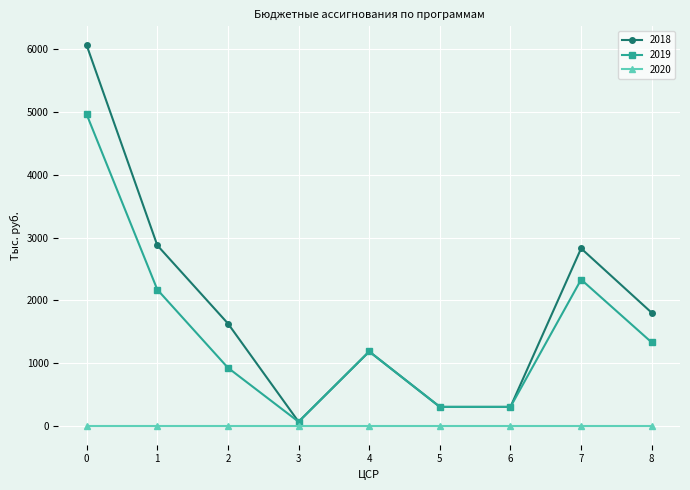

The value of 2020 at 3 is 0.0. True or false?

True